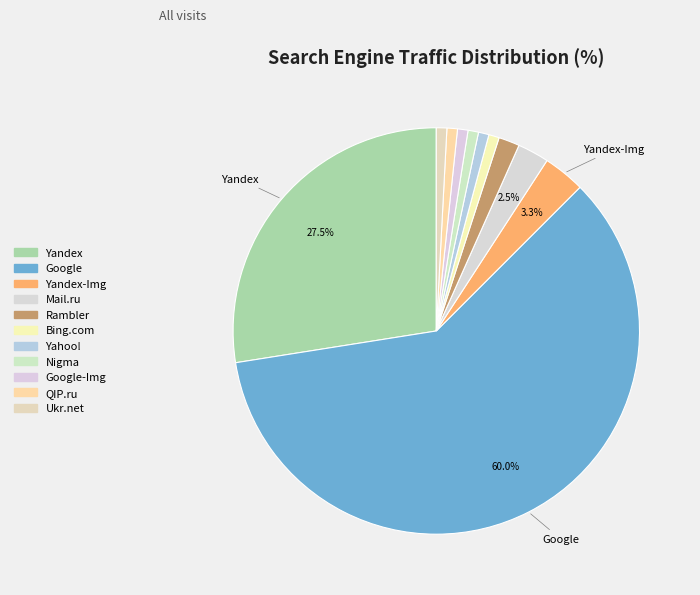

To the nearest percent, what is the combined percentage of Yahoo! and Yandex?

28%